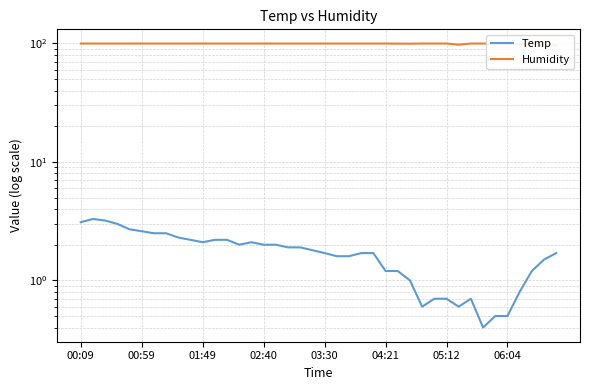

What is the minimum value for Temp?

0.4